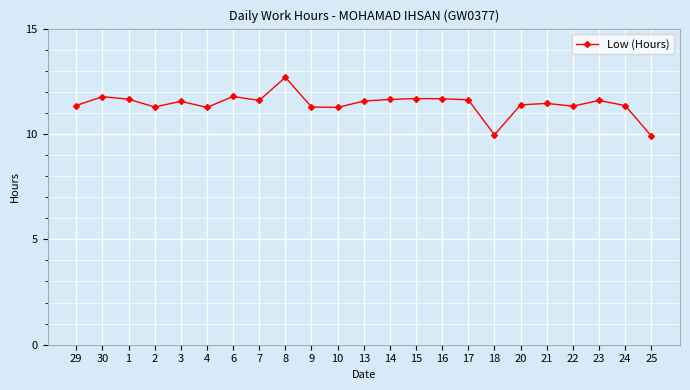

The chart shows a value of 17.0 at 6. True or false?

False